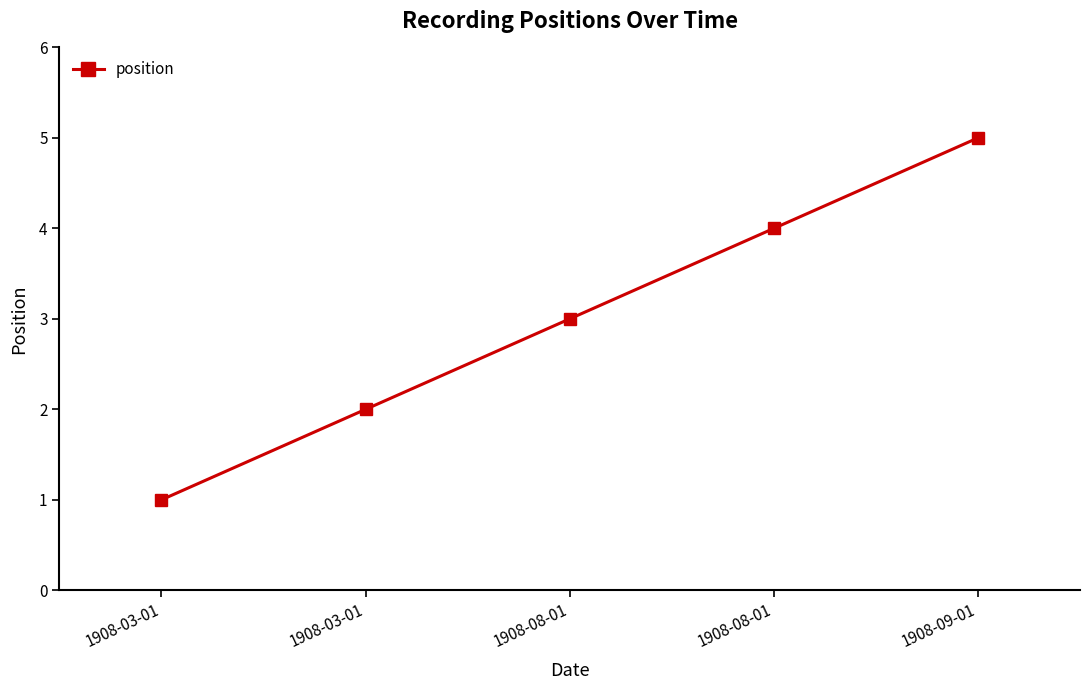

Does the chart have visible grid lines?

No